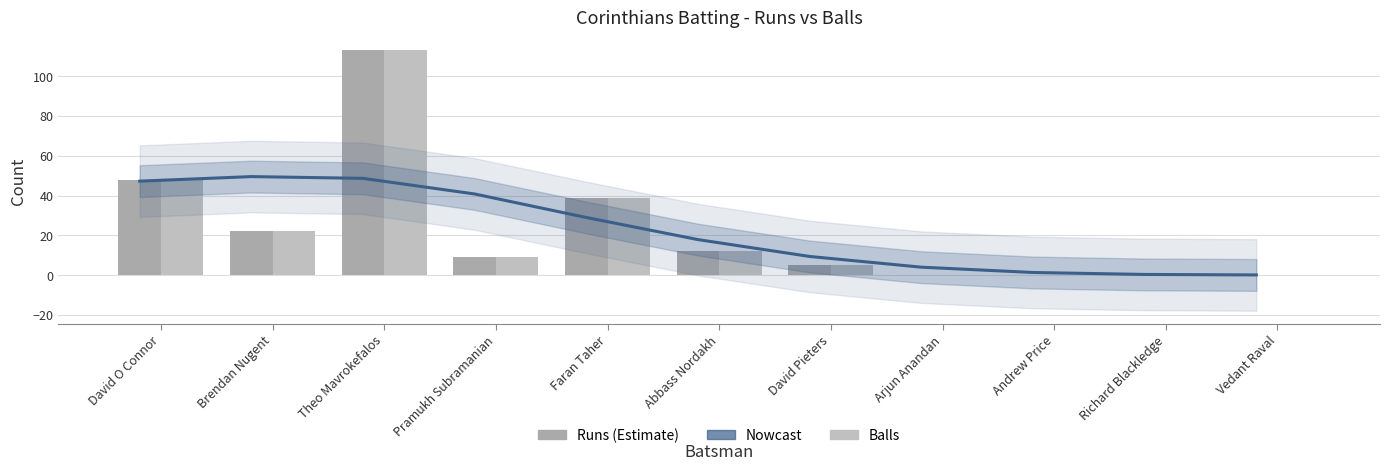

How many data points does each series have?

11